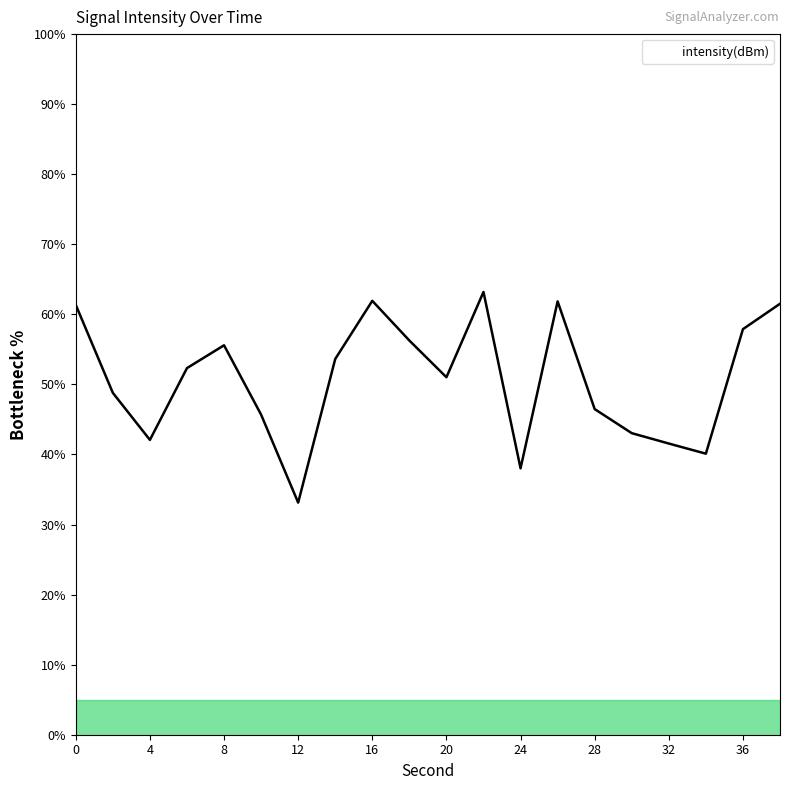

What is the greatest value displayed?

63.2